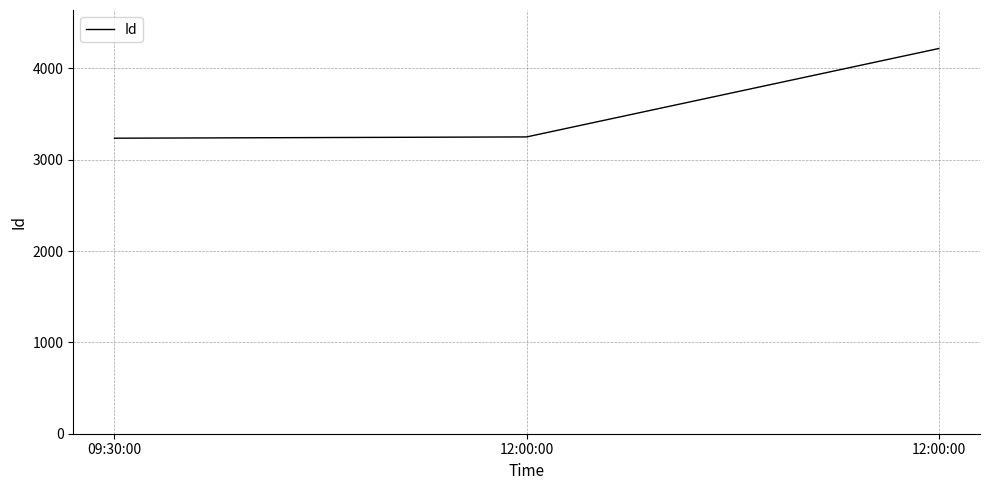

How many lines are shown in the chart?

1